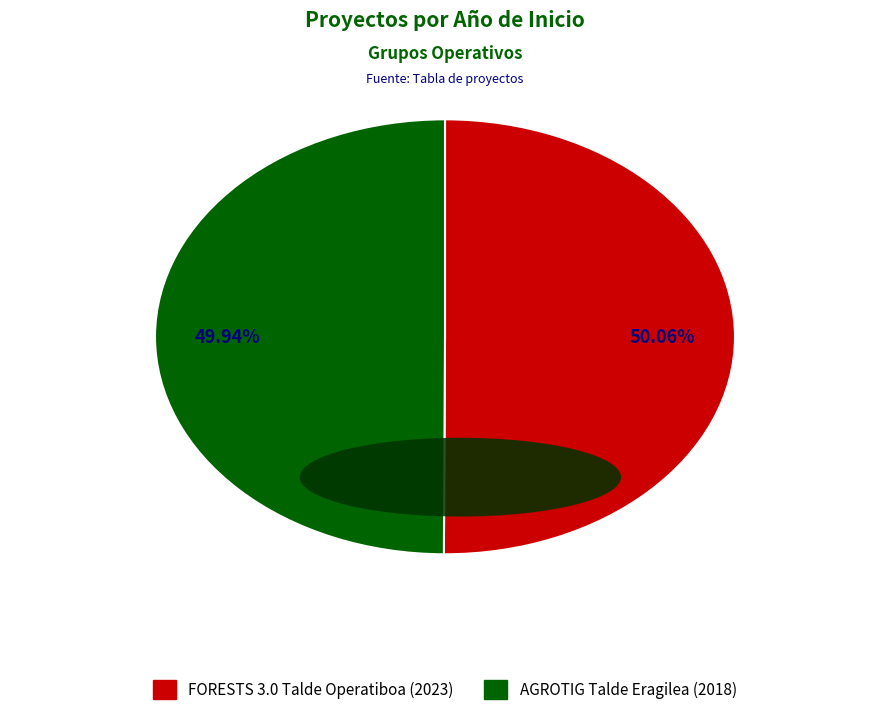

What is the ratio of the value at FORESTS 3.0 Talde Operatiboa to the value at AGROTIG Talde Eragilea?

1.0